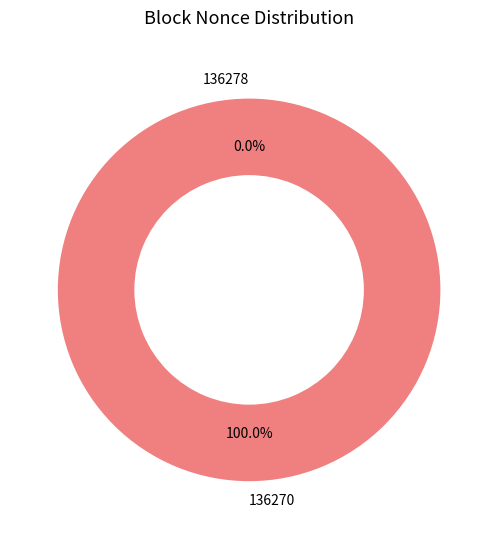

Which category accounts for the majority?

136270